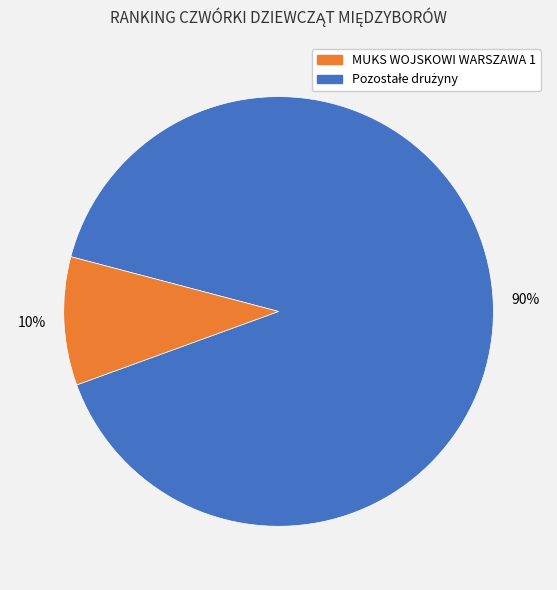

To the nearest percent, what is the average slice percentage?

50%